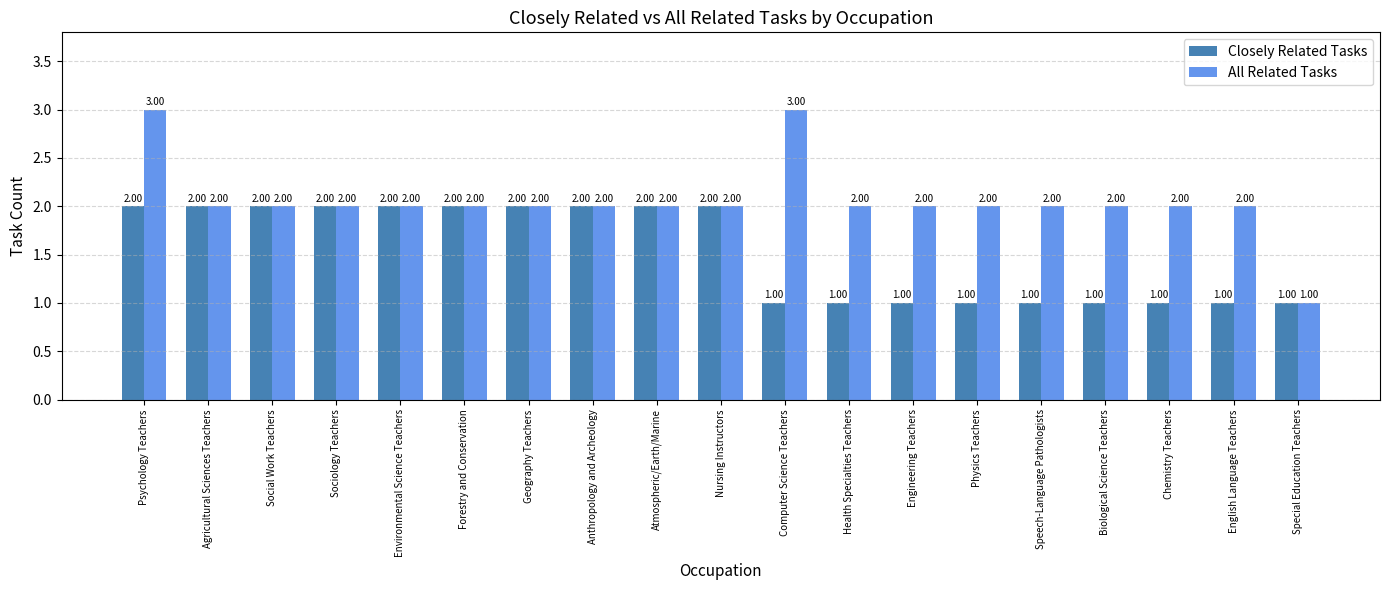

What is the total value across all series at Chemistry Teachers?

3